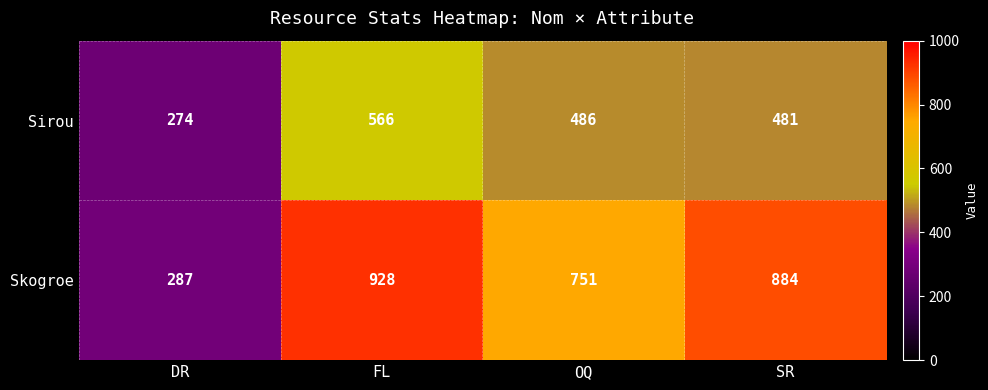

What is the sum of all Skogroe values?

2850